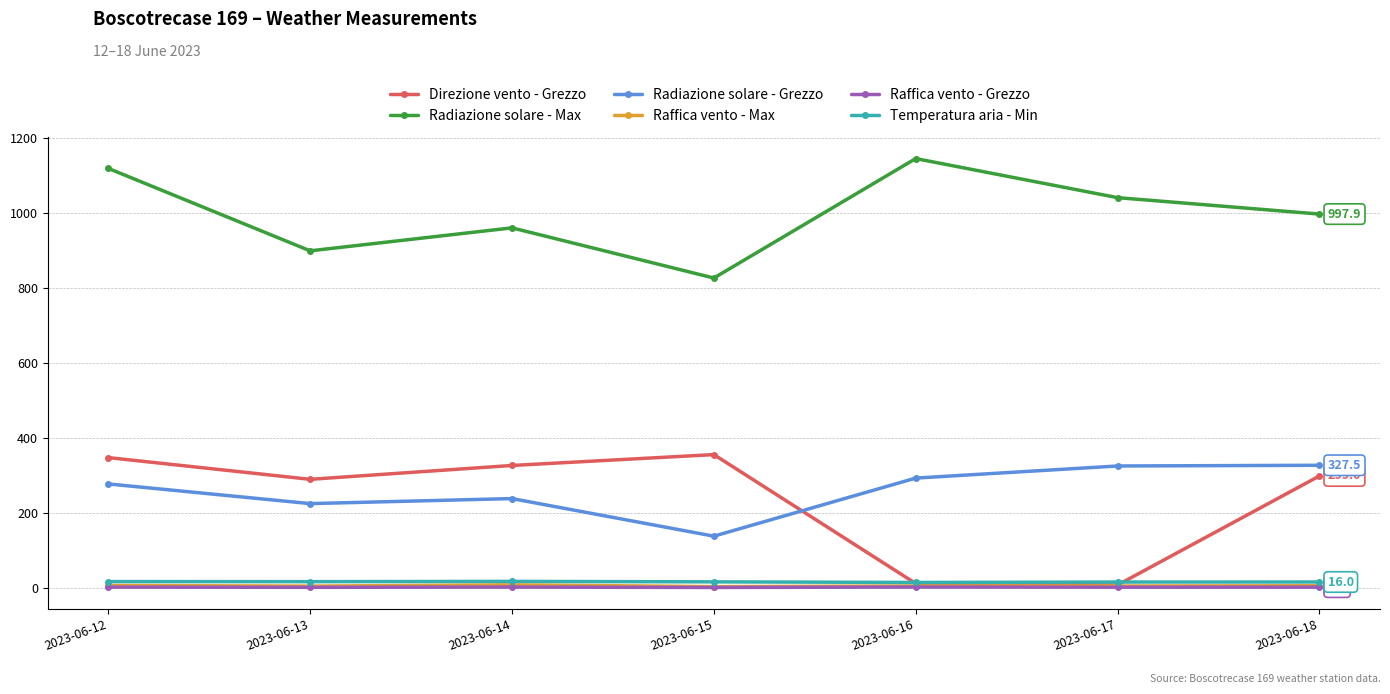

The value of Radiazione solare - Grezzo at 2023-06-17 is 325.6. True or false?

True